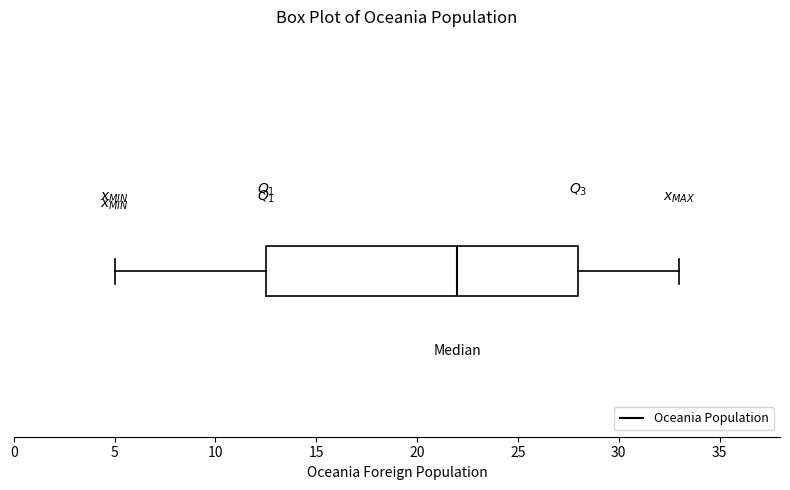

Read this box plot against the x-axis: the position of the median line, the range covered by the box, and the ends of both whiskers. The values are not printed on the chart, so give them approximately, as read against the axis.

median 22.0, box 12.5 to 28.0, whiskers 5.0 to 33.0